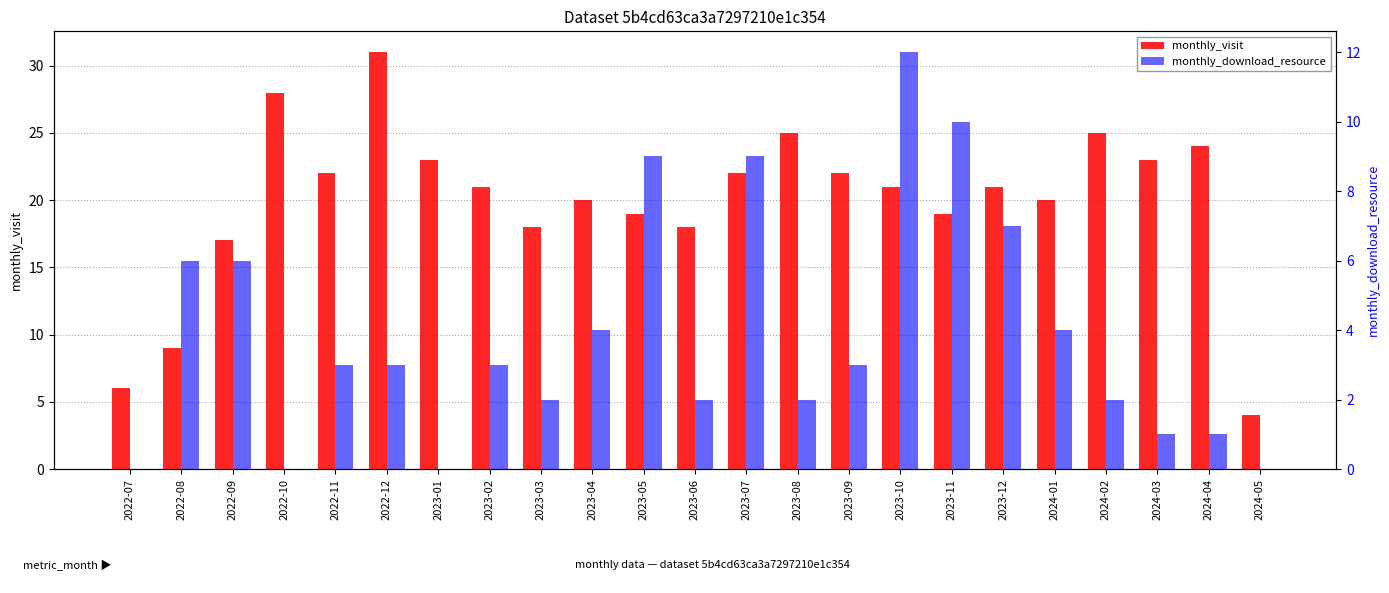

The value of monthly_visit at 2022-12 is 8. True or false?

False